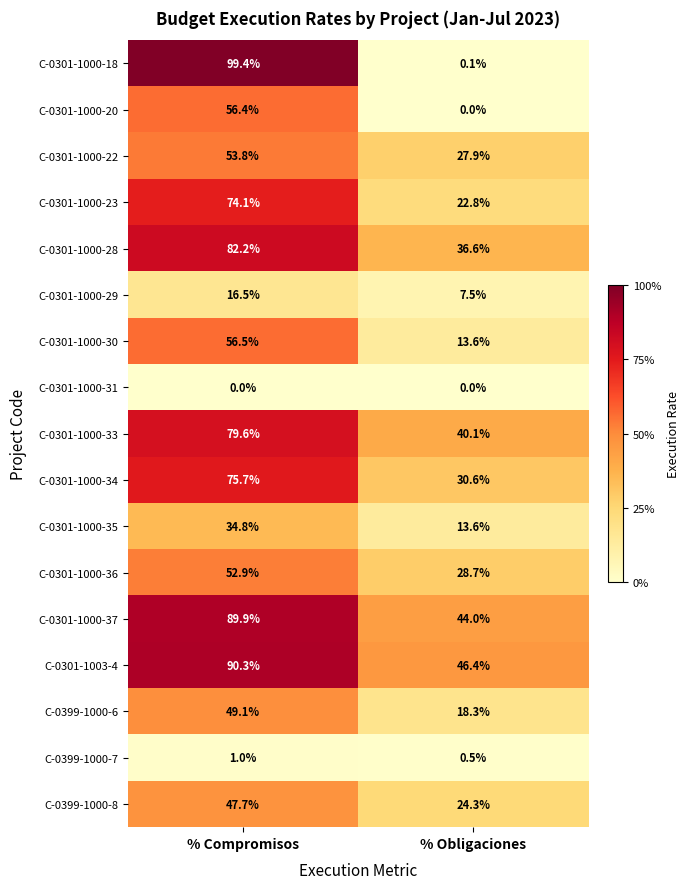

List the series in order of their peak value, highest first.

C-0301-1000-18, C-0301-1003-4, C-0301-1000-37, C-0301-1000-28, C-0301-1000-33, C-0301-1000-34, C-0301-1000-23, C-0301-1000-30, C-0301-1000-20, C-0301-1000-22, C-0301-1000-36, C-0399-1000-6, C-0399-1000-8, C-0301-1000-35, C-0301-1000-29, C-0399-1000-7, C-0301-1000-31